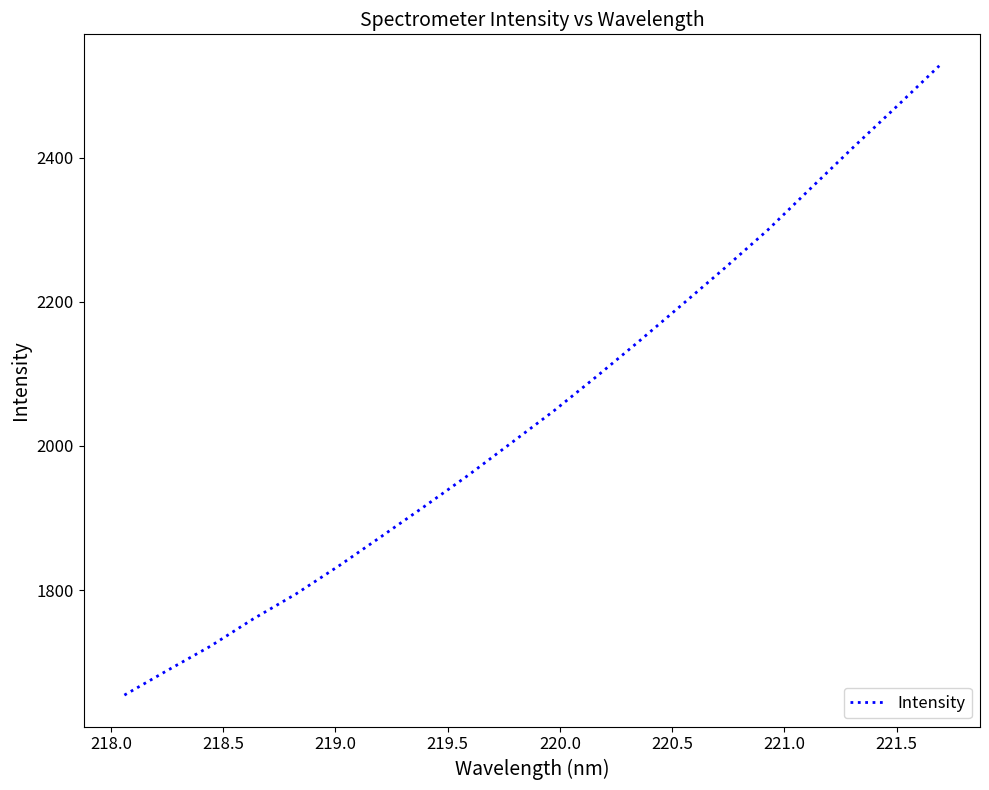

What is the maximum value shown in the chart?

2527.2